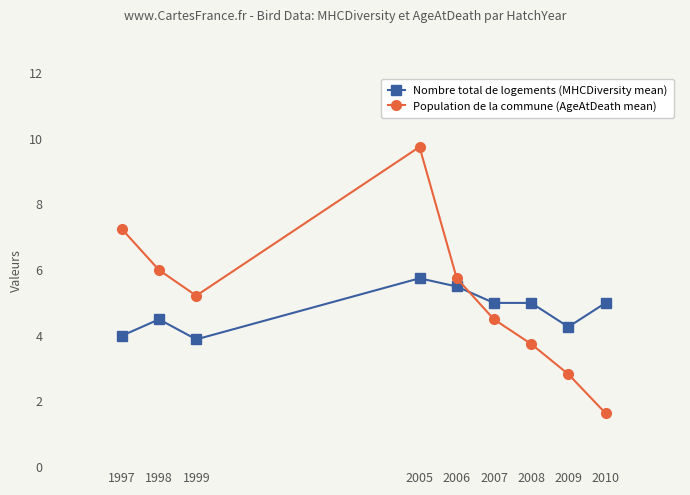

What is the value of the Nombre total de logements (MHCDiversity mean) point at the 3rd from the left?

3.9